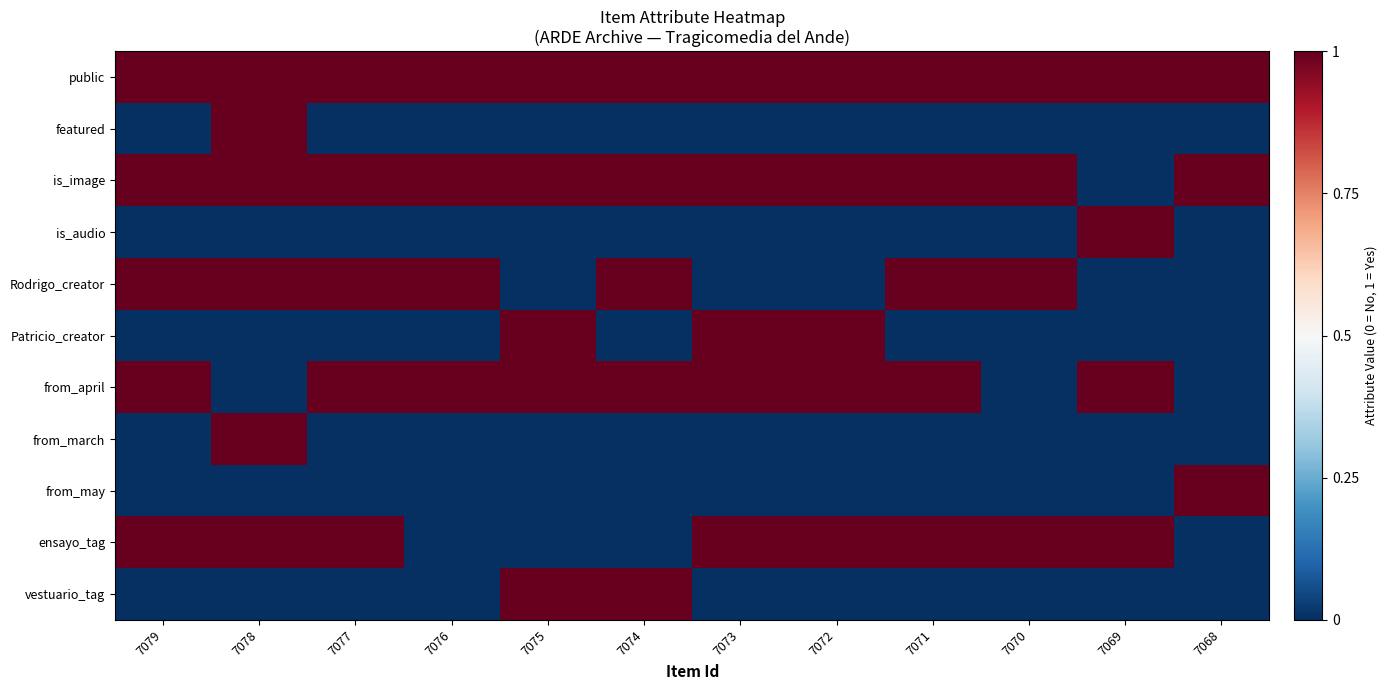

How many data points does each series have?

12